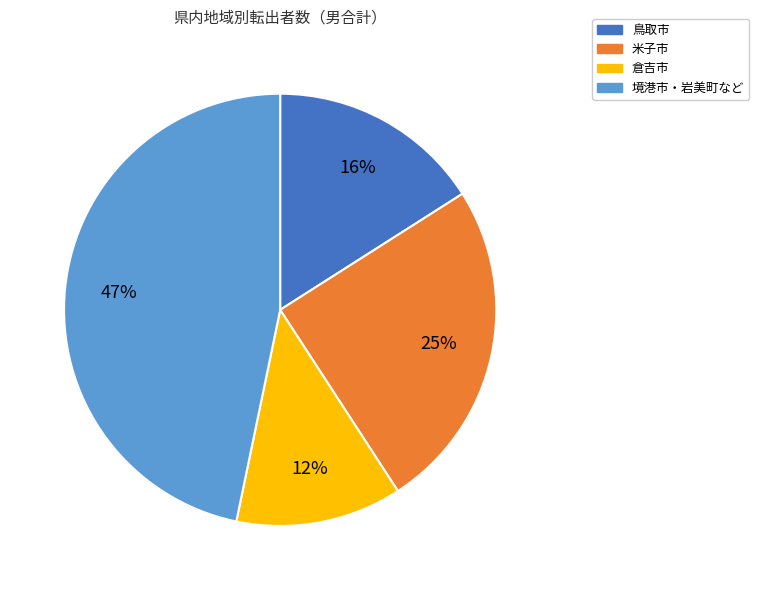

Does any single category account for the majority?

No